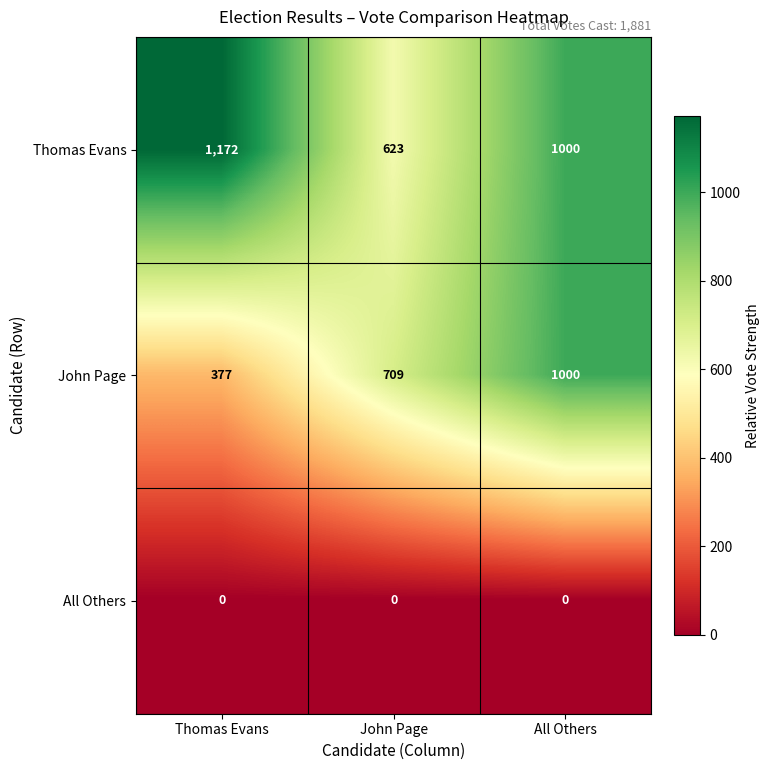

How many series are shown in this chart?

3